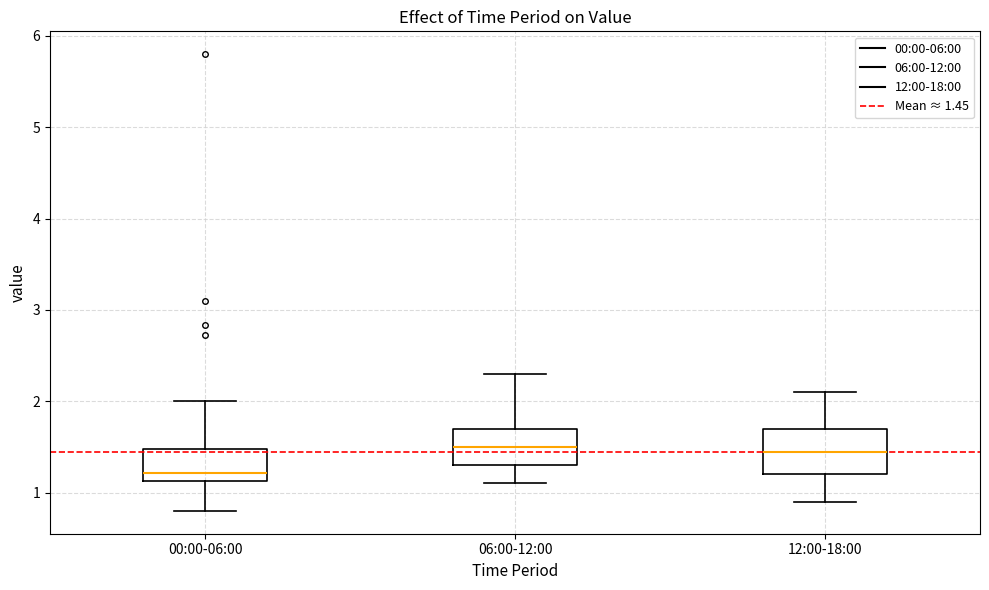

Where does the lower whisker of the box for 06:00-12:00 end on the y-axis? The values are not printed on the chart, so give them approximately, as read against the axis.

1.1